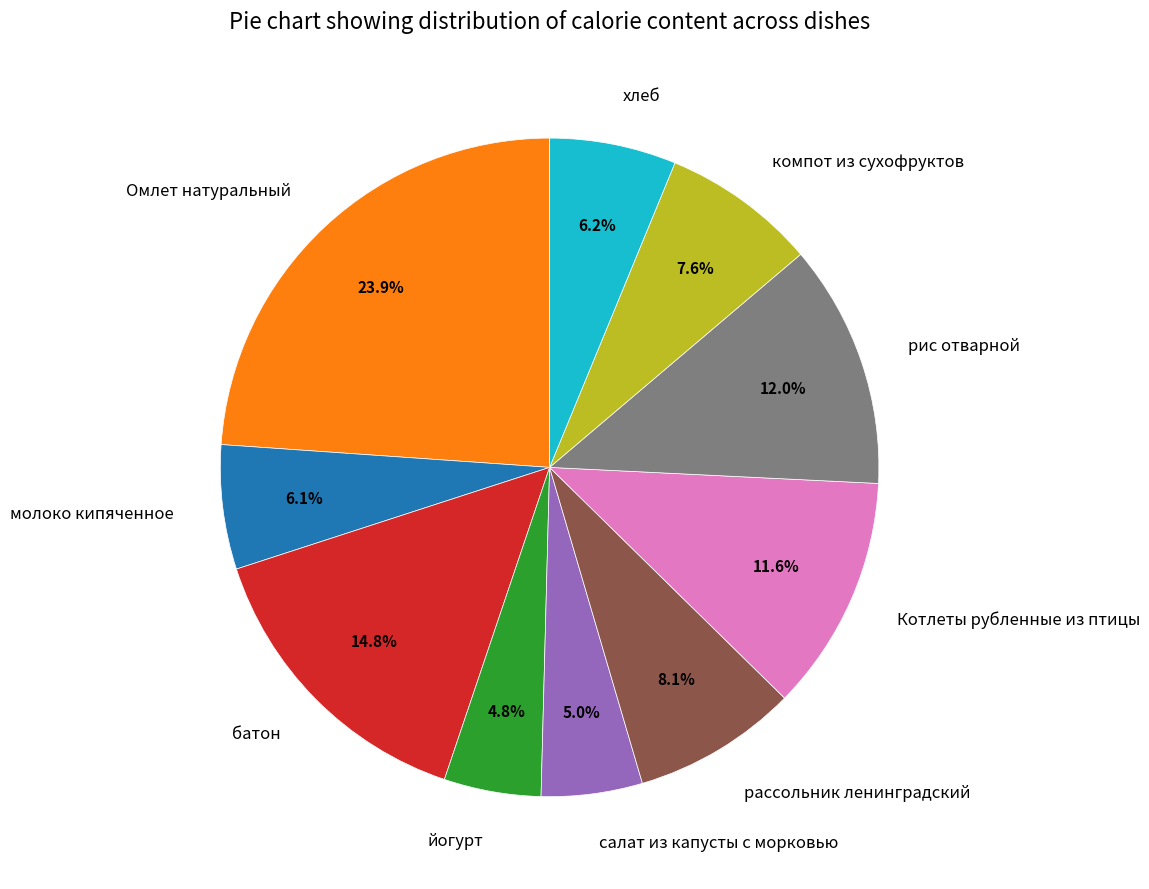

To the nearest percent, what is the combined percentage of батон and хлеб?

21%